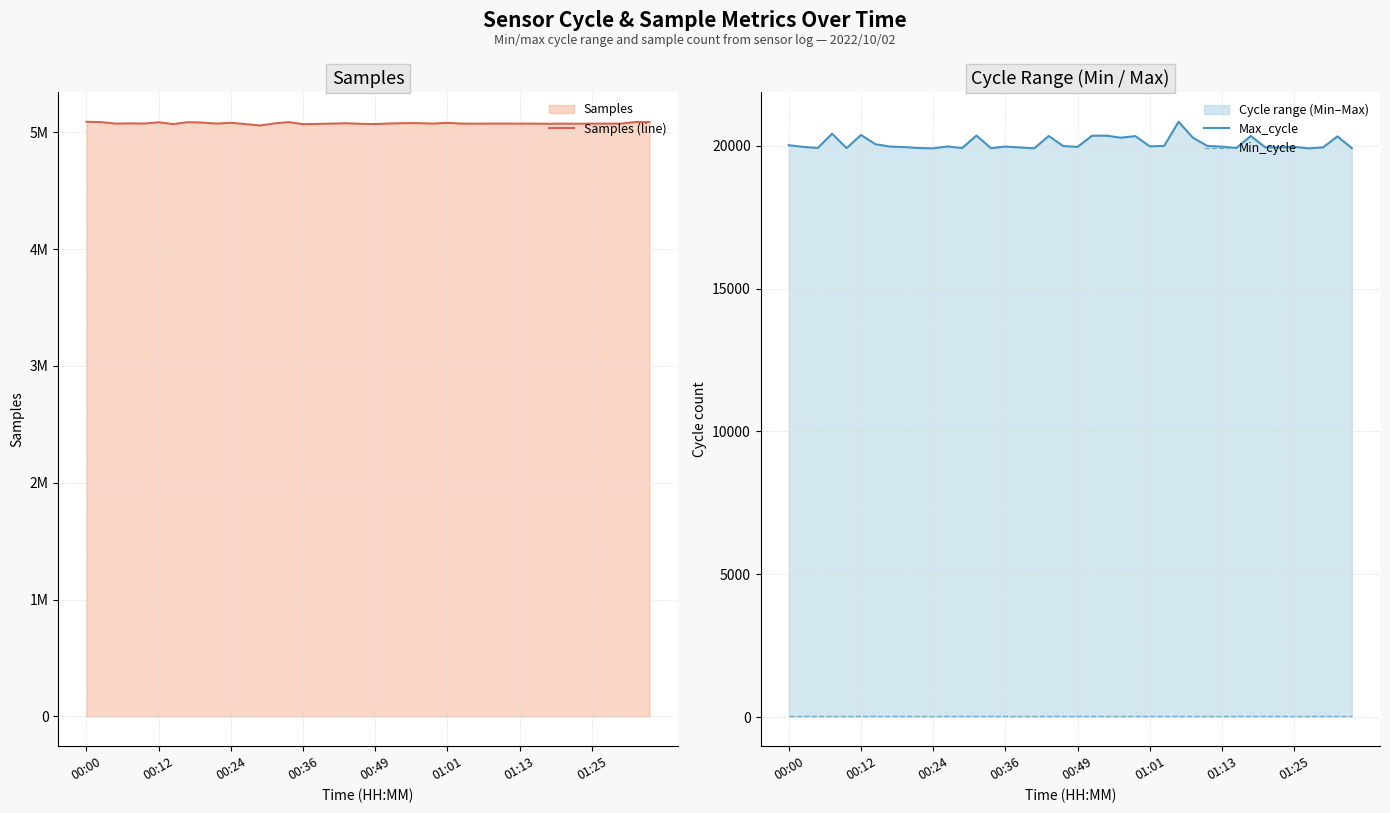

How many data points in Samples (line) are above 5074364?

19